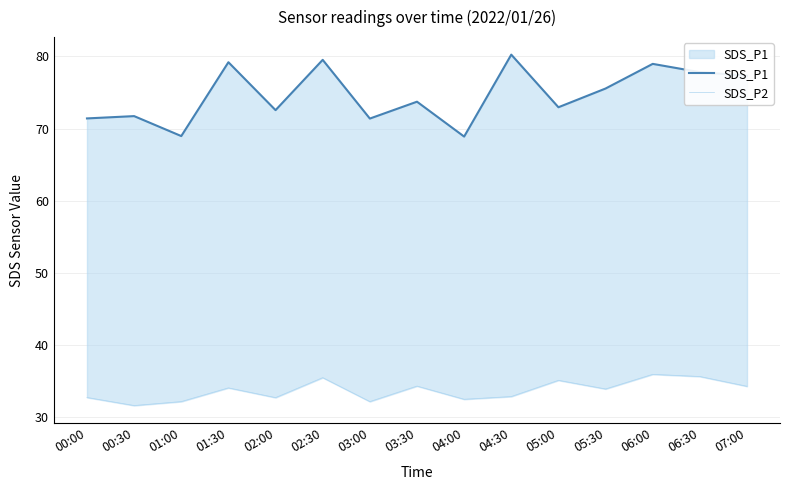

Which series has the largest range (max minus min)?

SDS_P1